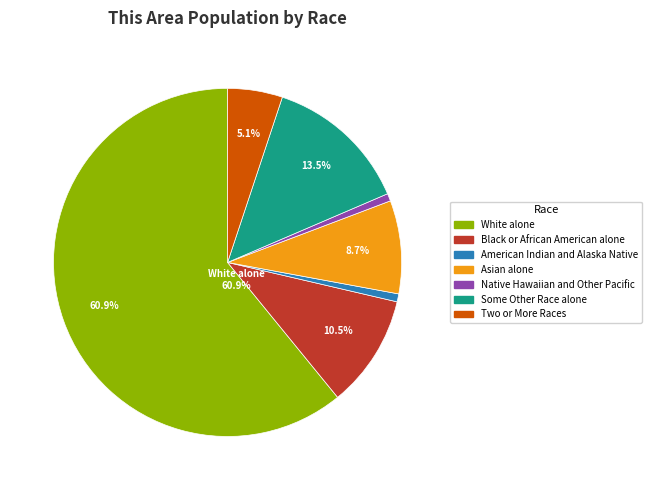

Which has a higher value, Two or More Races or Native Hawaiian and Other Pacific?

Two or More Races